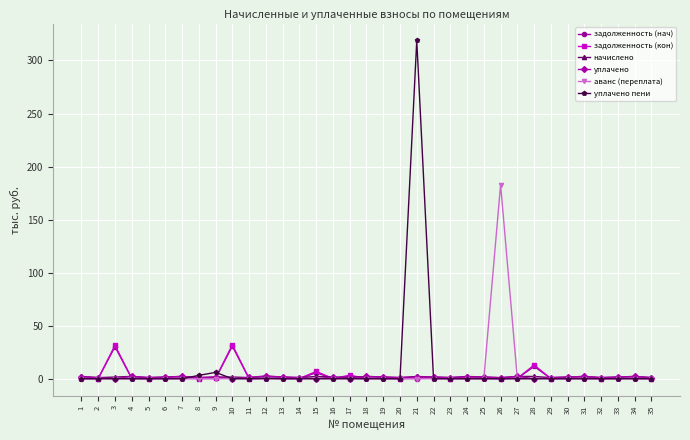

Which category has the highest value in the уплачено пени series?

21